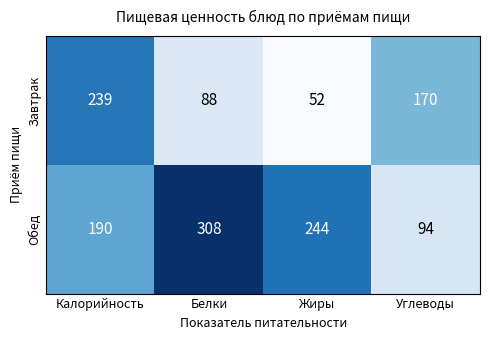

At which category does the chart reach its minimum across all series?

Жиры